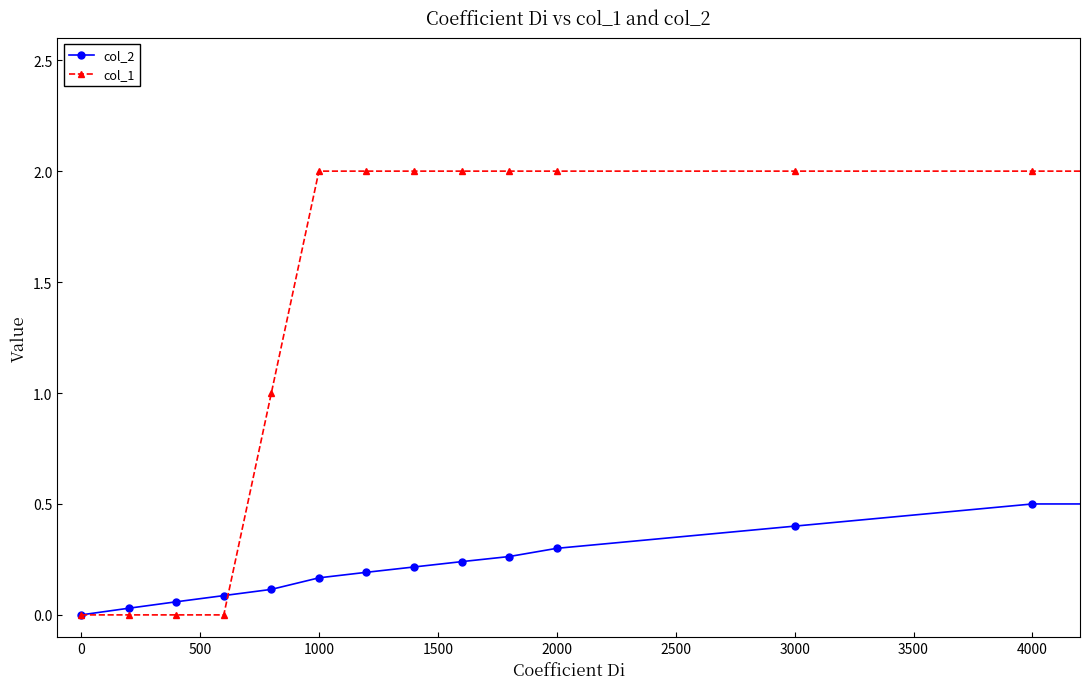

What is the maximum value shown in the chart?

2.0